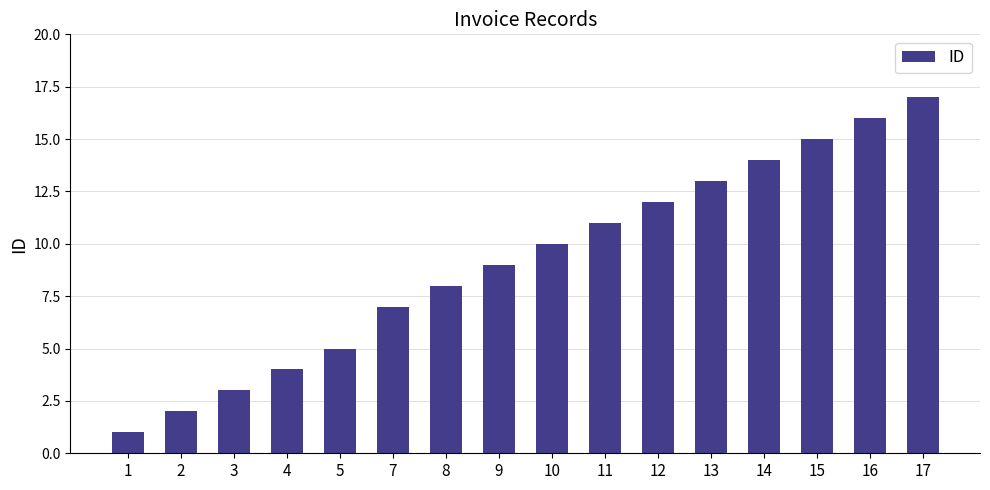

How many categories are shown in the chart?

16